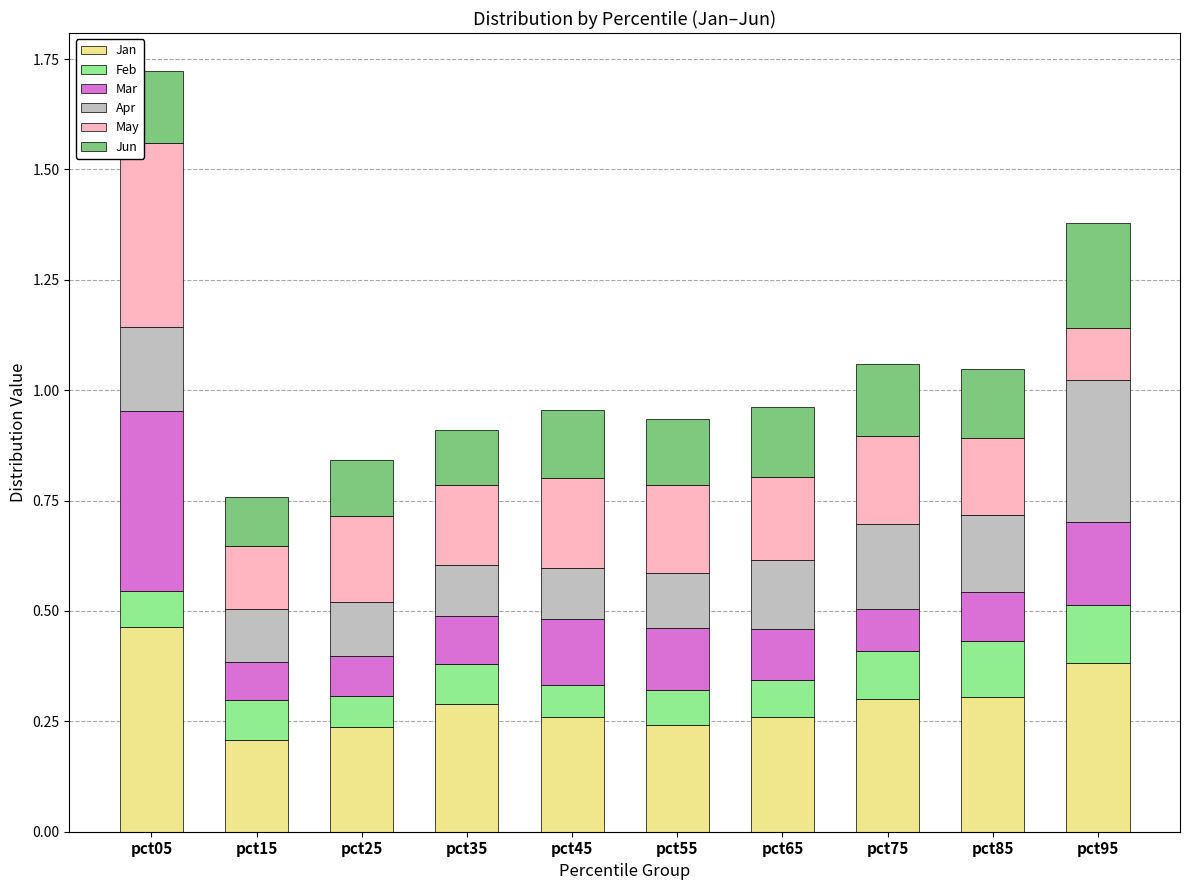

At which category is the sum across all series the highest?

pct05